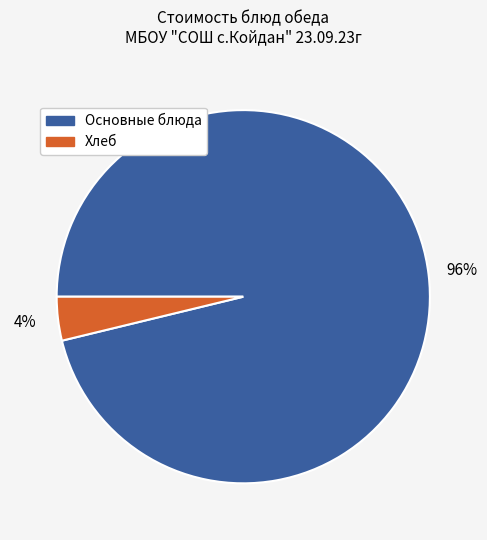

Does any single category account for the majority?

Yes